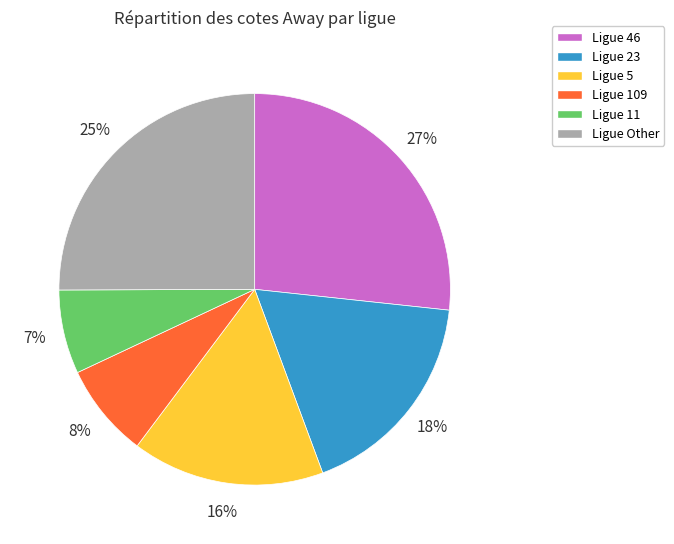

Is there a majority slice in this chart?

No